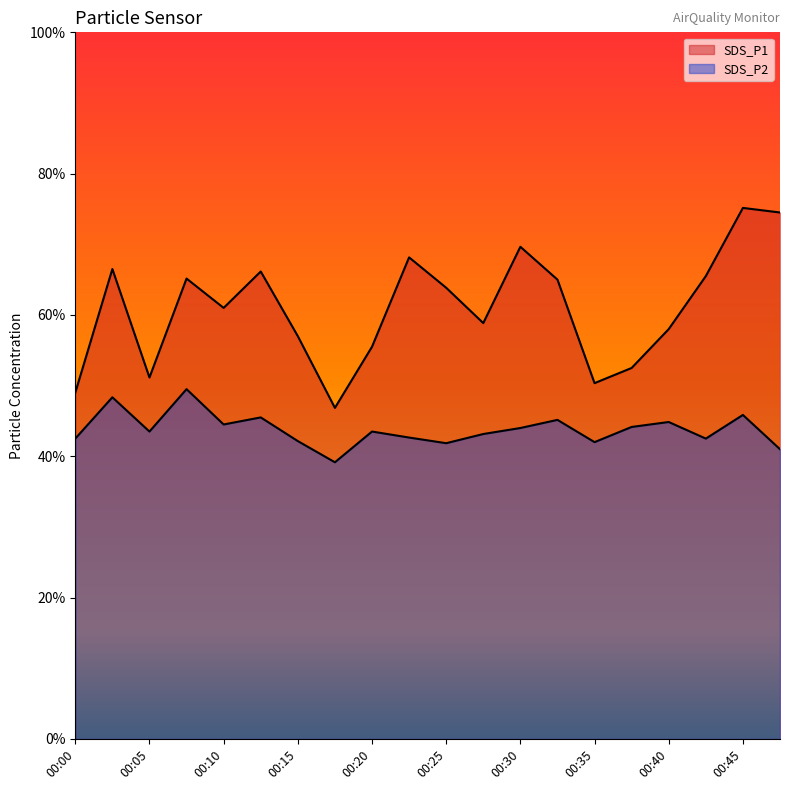

Which series changed the most between 00:07 and 00:27?

SDS_P2